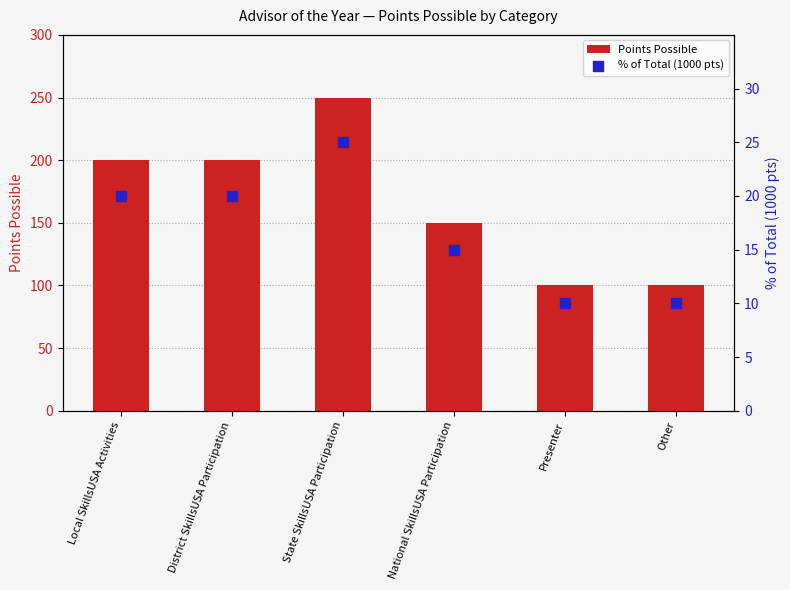

Is the value of % of Total (1000 pts) at Local SkillsUSA Activities greater than the value of Points Possible at State SkillsUSA Participation?

No